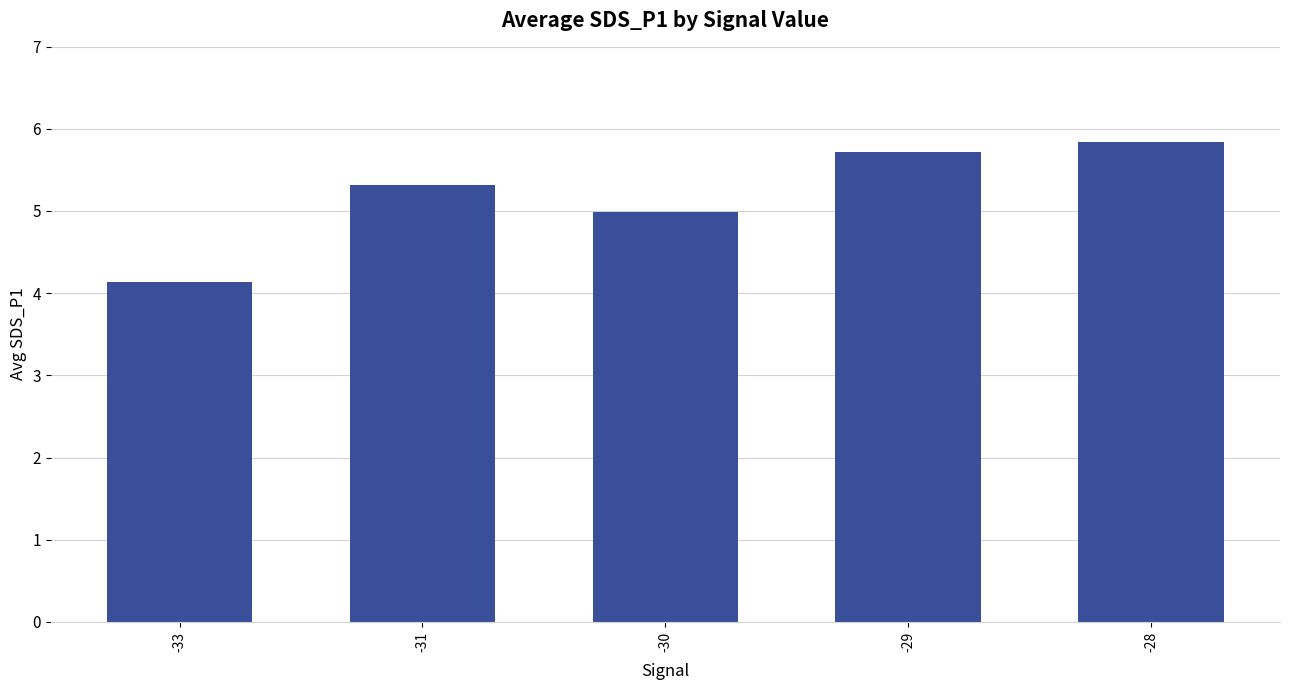

How many bars are there in total?

5